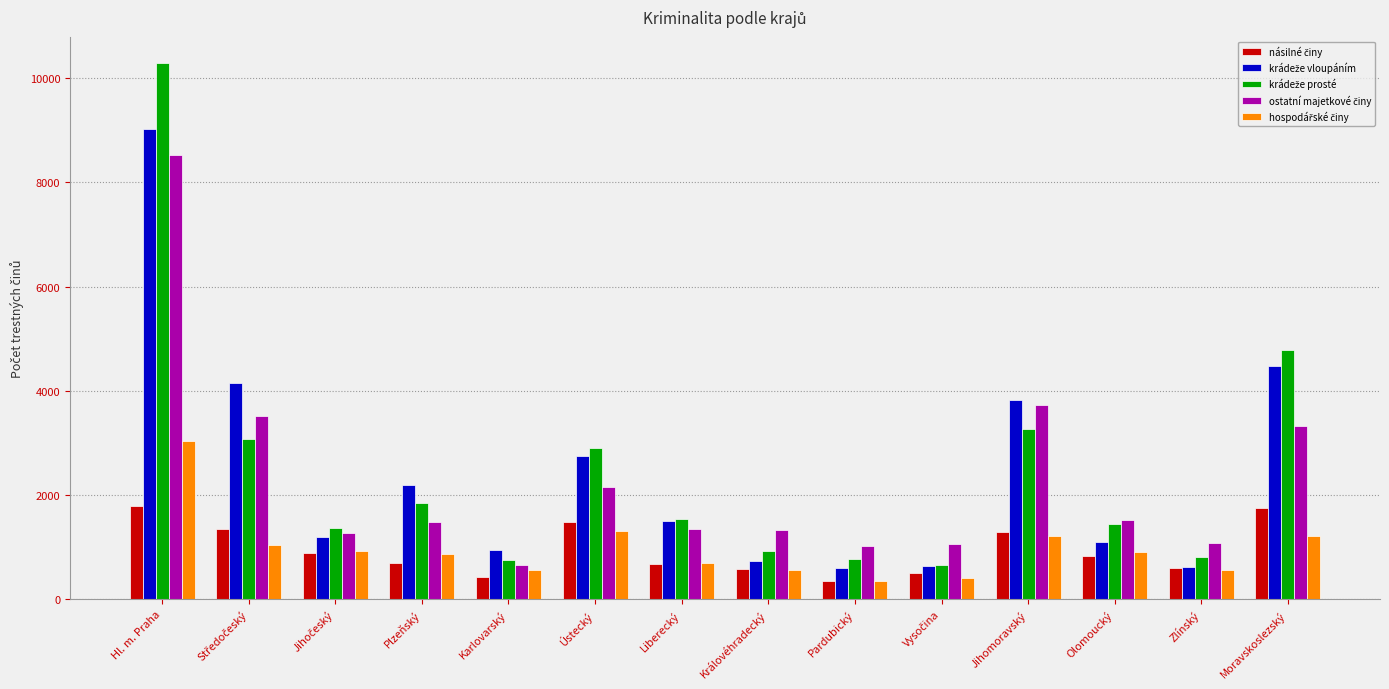

What is the label of the 14th bar from the left?

Moravskoslezský